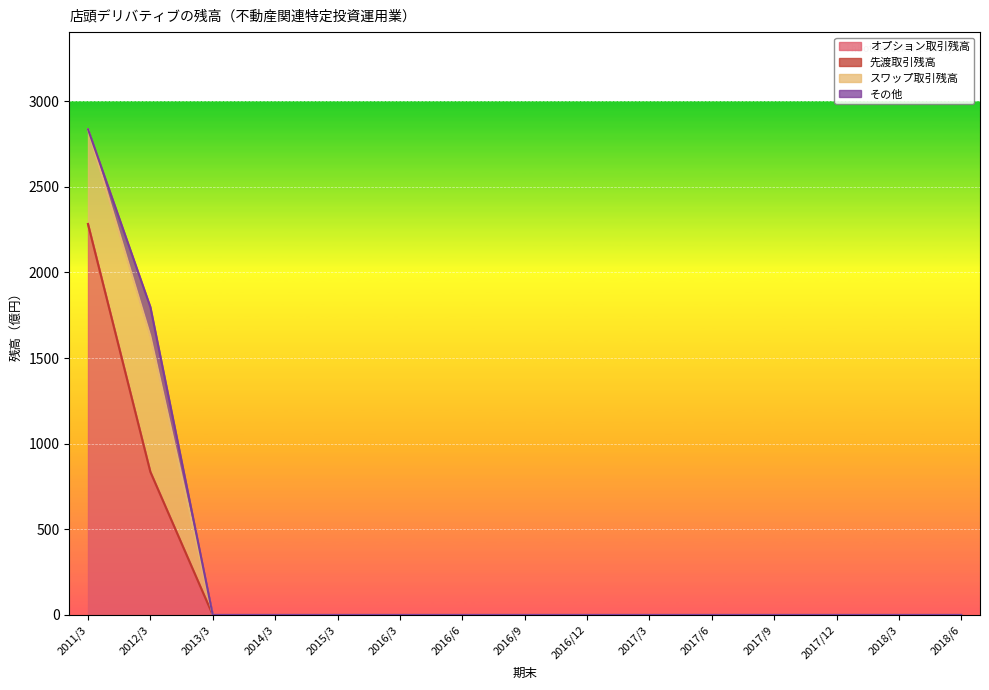

What is the sum of all スワップ取引残高 values?

1347.2